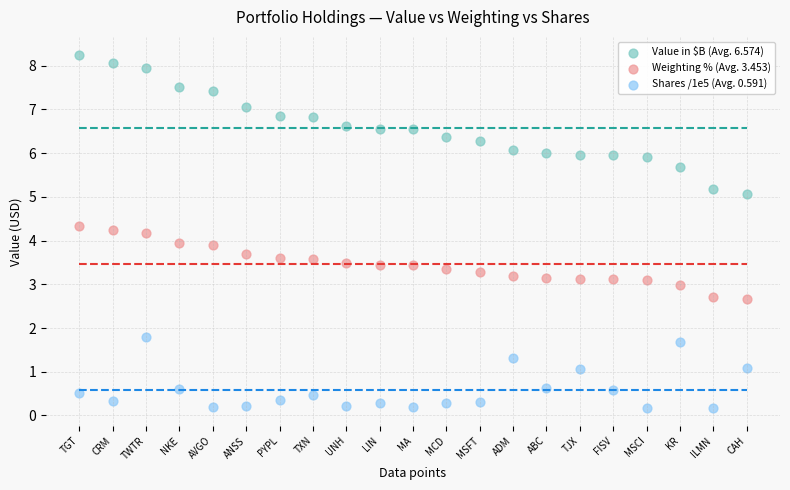

Which series contains the lowest Y value?

Shares /1e5 (Avg. 0.591)